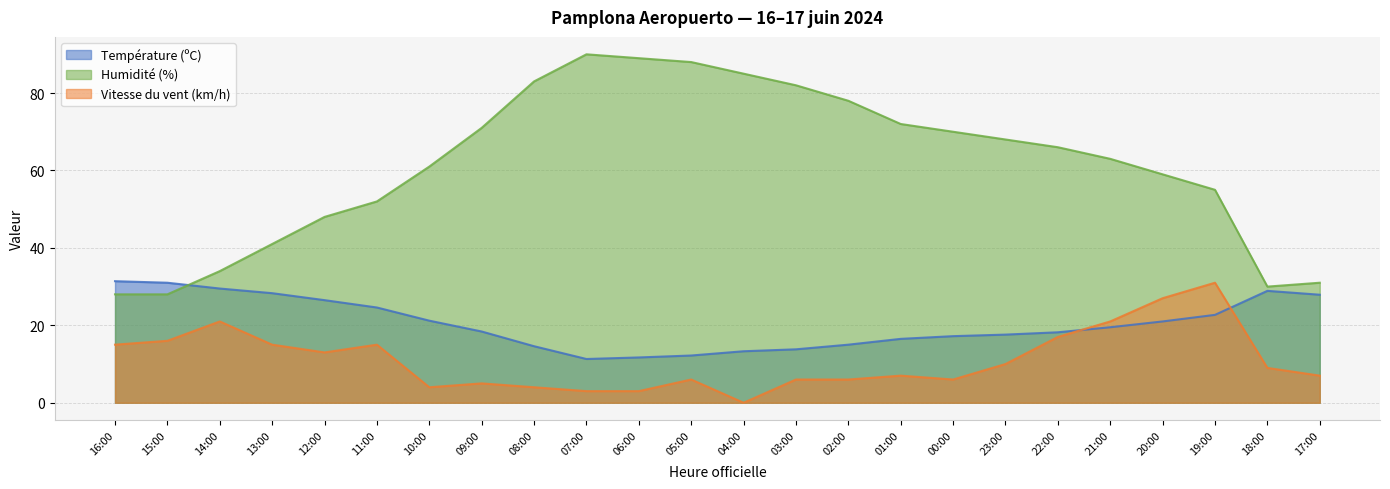

True or false: Vitesse du vent (km/h) and Température (ºC) intersect in this chart.

True